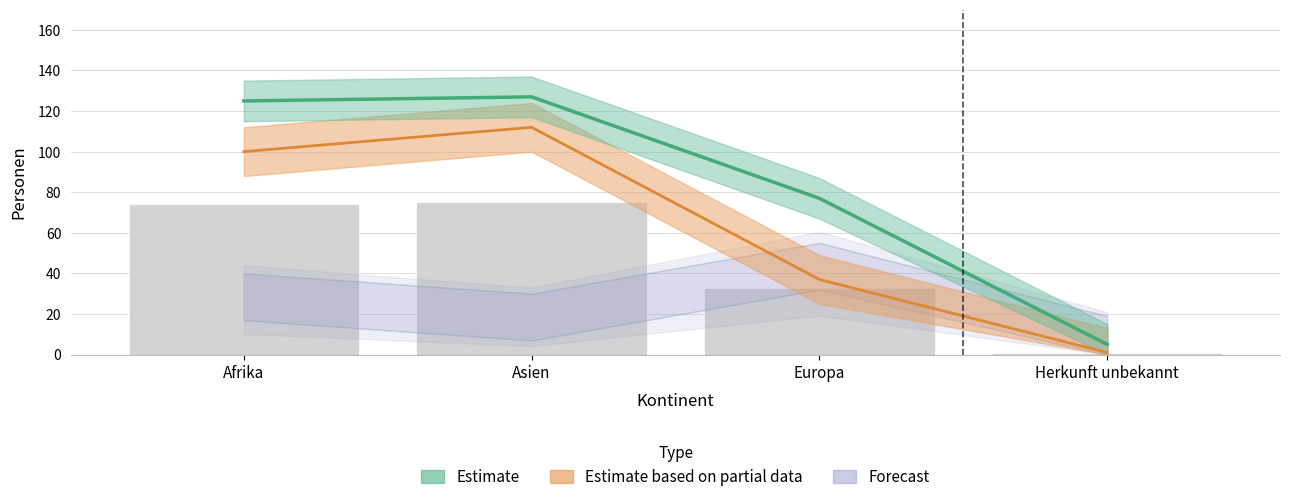

What is the smallest value displayed?

1